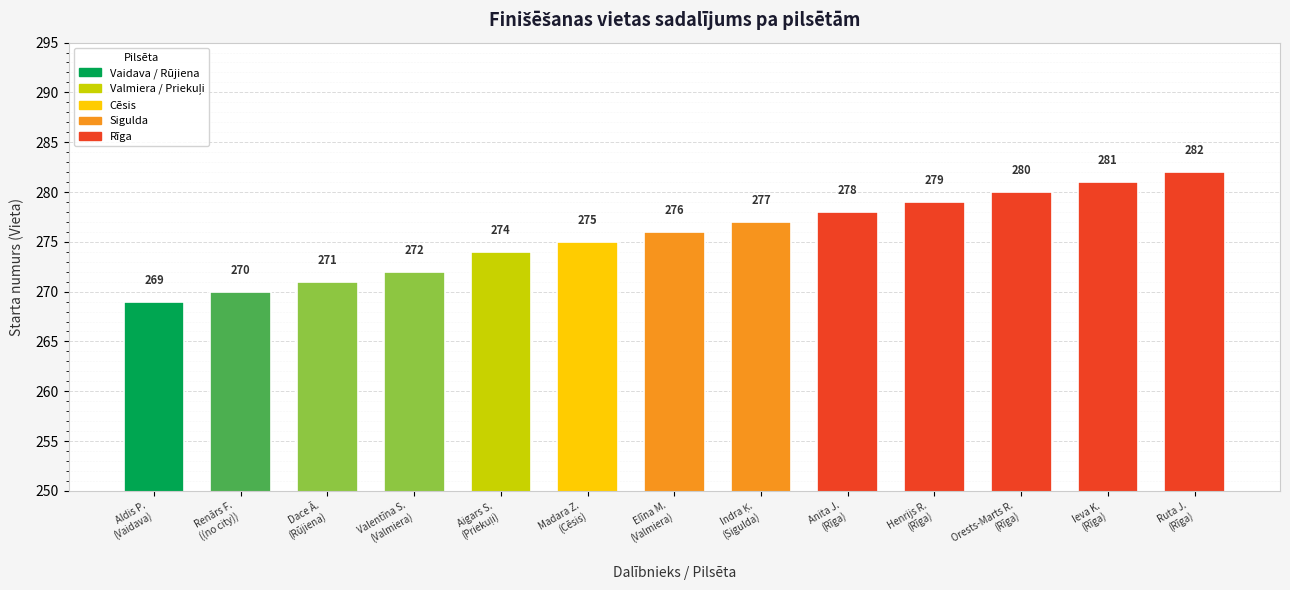

Reading left to right, what are all the values shown in this chart?

269	270	271	272	274	275	276	277	278	279	280	281	282